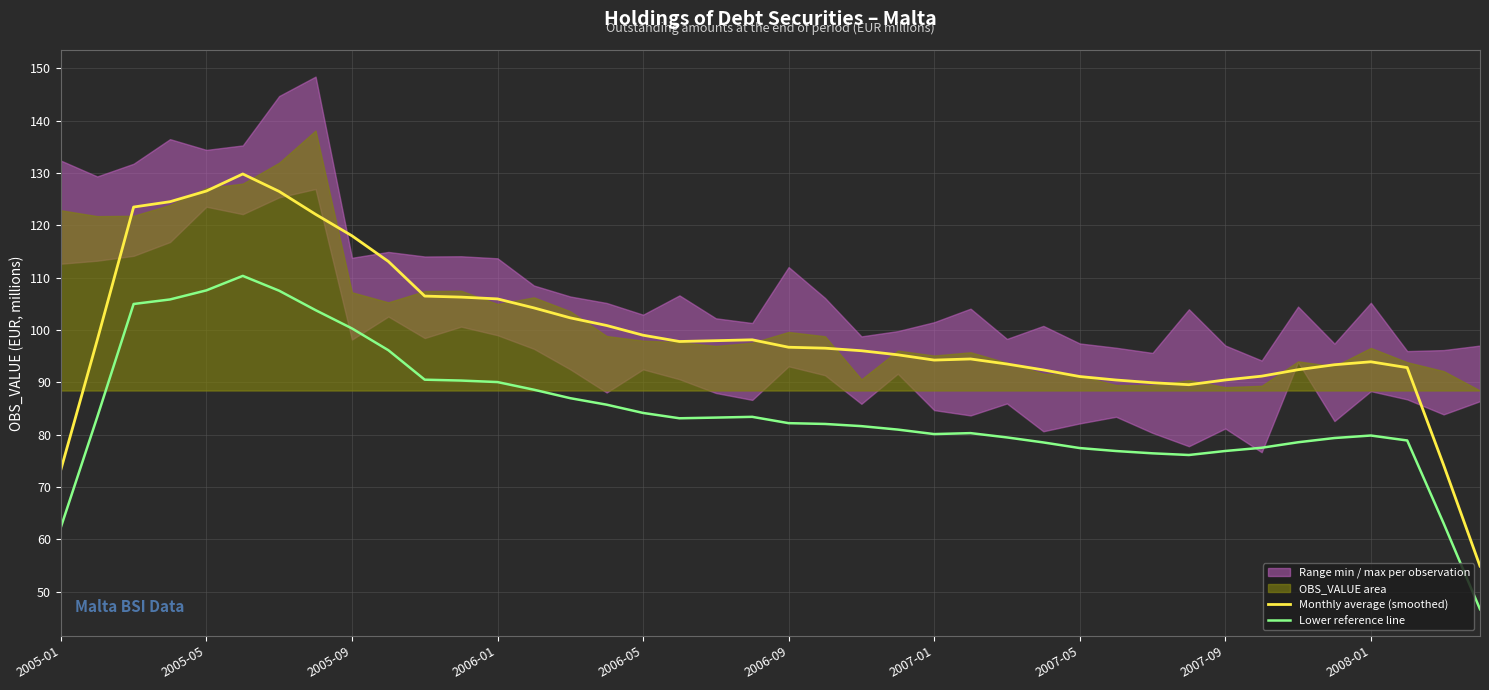

What is the minimum value for Lower reference line?

46.7